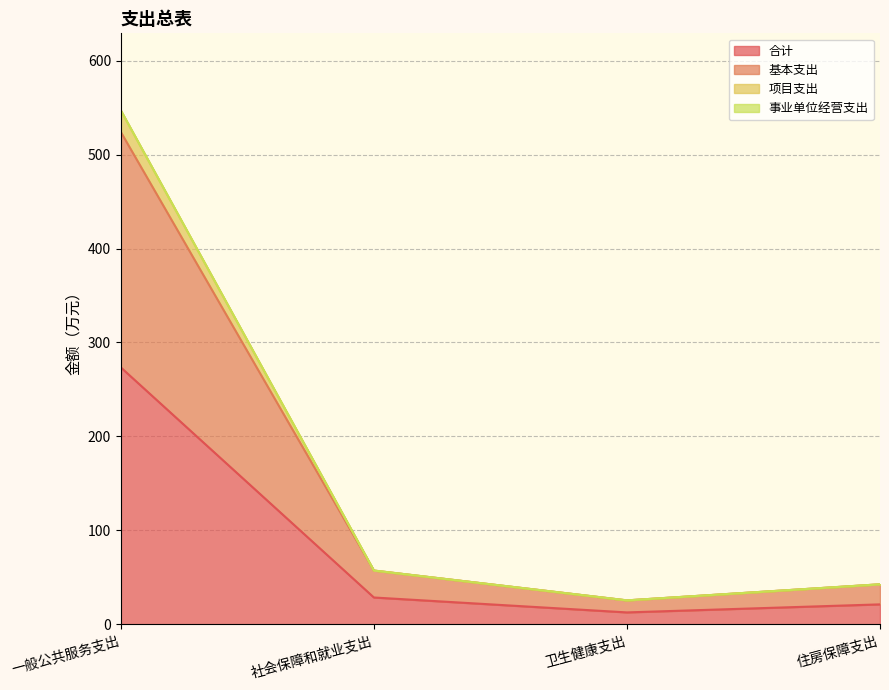

List the labels in order of 基本支出 value, smallest first.

卫生健康支出, 住房保障支出, 社会保障和就业支出, 一般公共服务支出